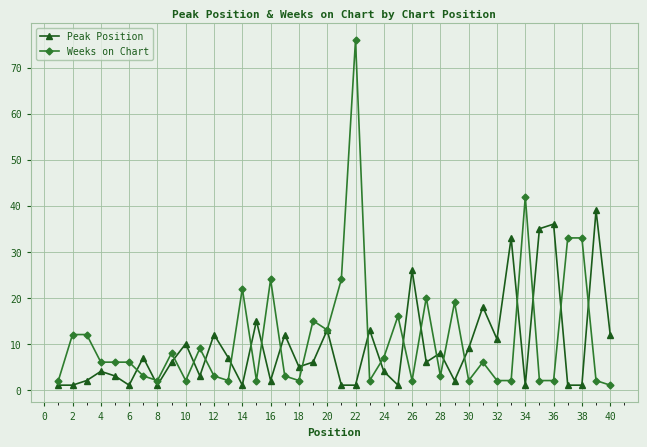

What is the value of the Peak Position point at the 32nd from the left?

11